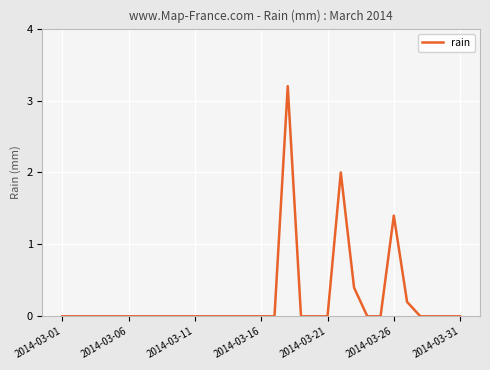

What is the greatest value displayed?

3.2